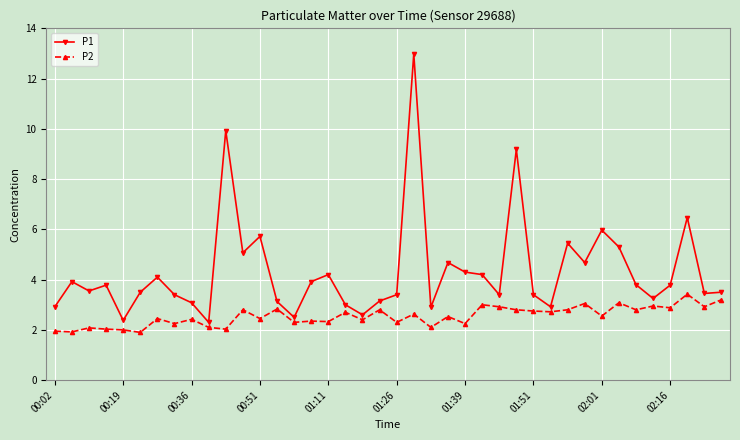

What is the value of the P1 point at the 13th from the left?

5.7